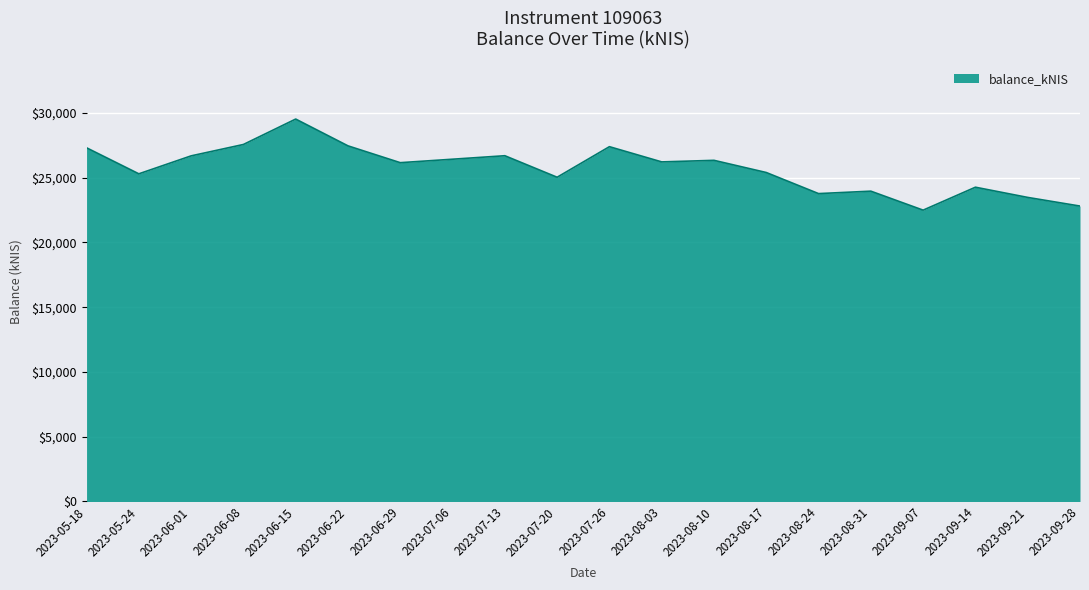

What is the difference between the maximum and minimum values?

7032.1